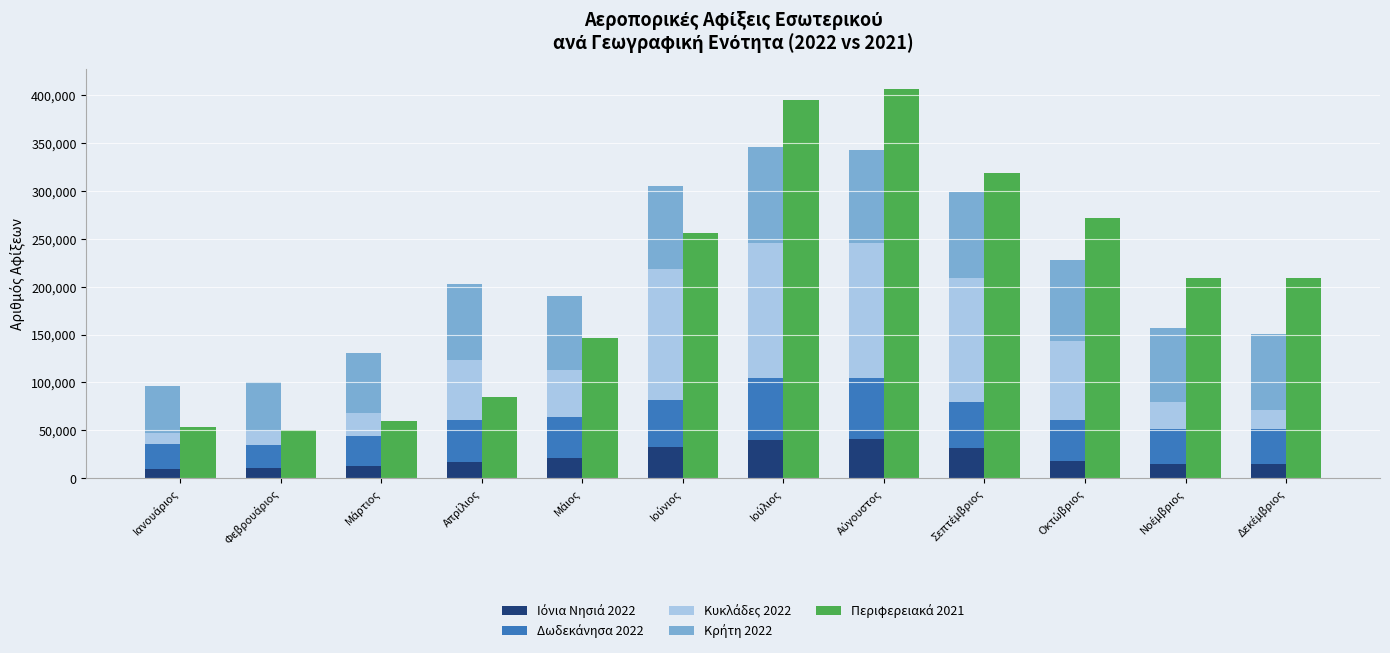

Which series has the widest spread of values?

Περιφερειακά 2021